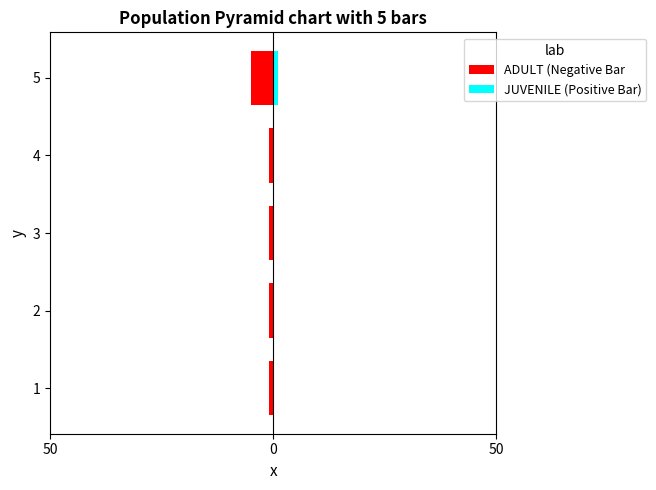

Is it true that JUVENILE (Positive Bar) equals 0 at 4?

False